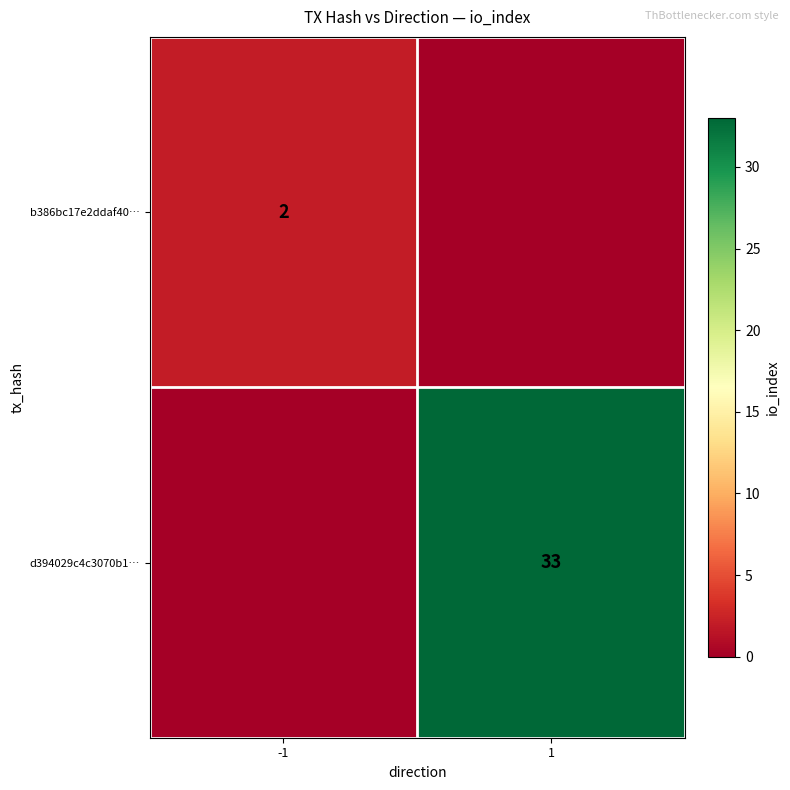

At which category is the sum across all series the highest?

1